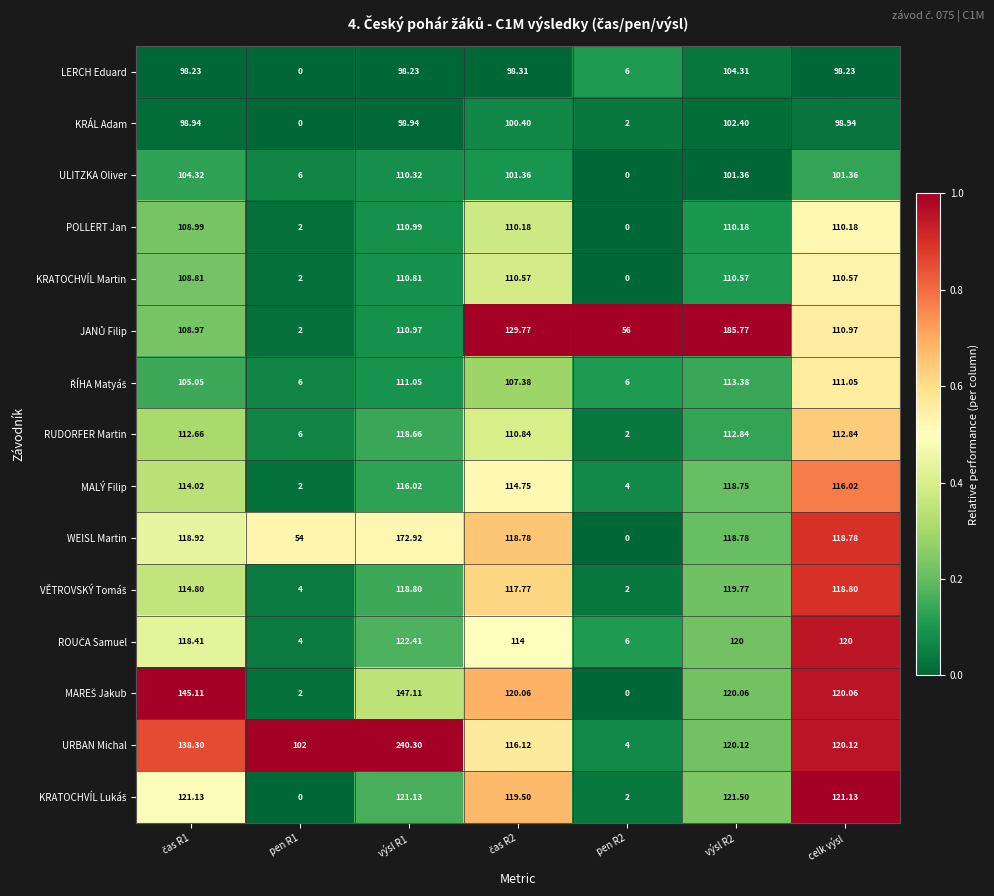

Which series has the largest total across all categories?

URBAN Michal